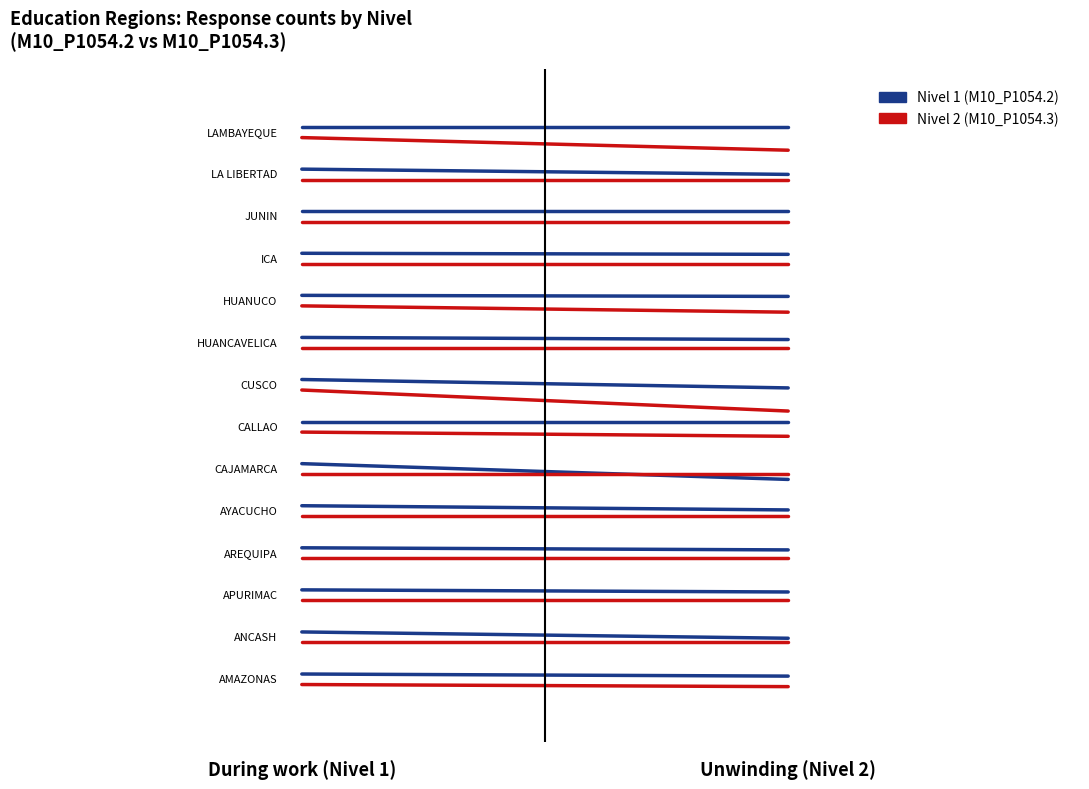

Rank the series by their maximum value, from highest to lowest.

Nivel 1 (M10_P1054.2), Nivel 2 (M10_P1054.3)